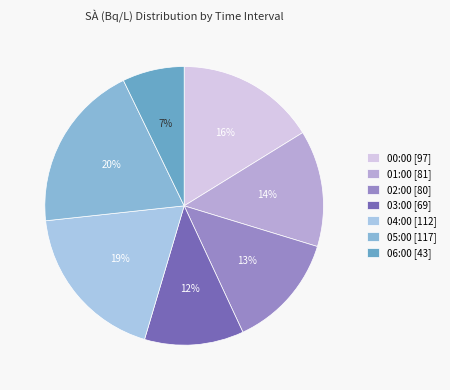

Is there a majority slice in this chart?

No